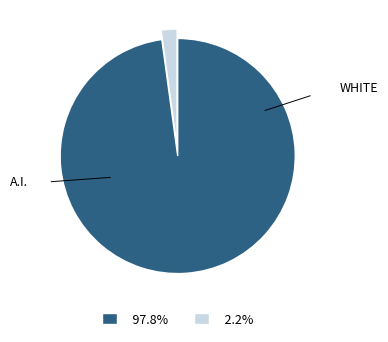

Count the number of slices in the pie.

2